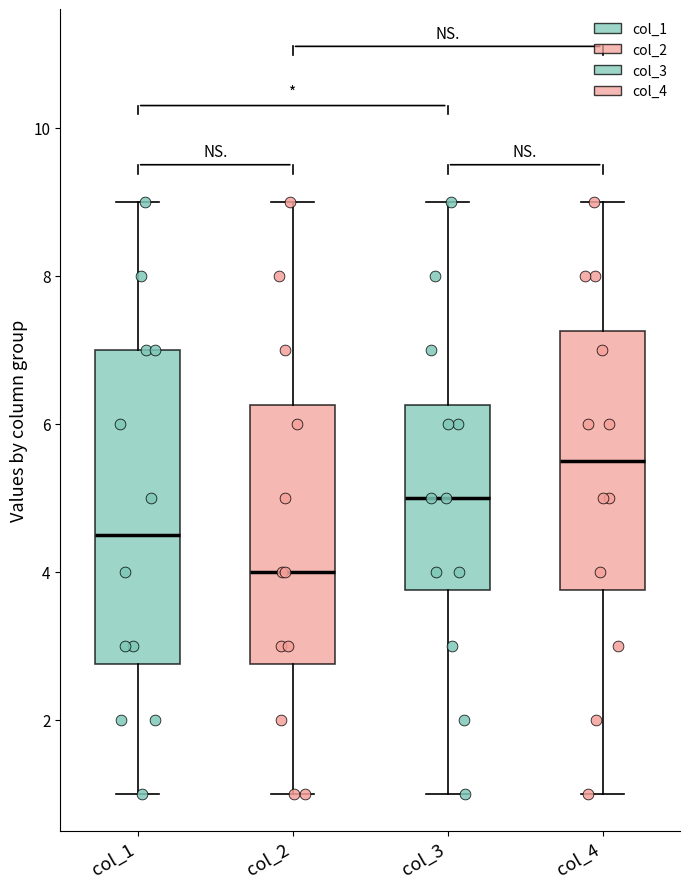

Reading left to right, read every box against the y-axis: the position of its median line, the range the box covers, and the ends of its whiskers. The values are not printed on the chart, so give them approximately, as read against the axis.

col_1: median 4.6, box 2.8 to 7.0, whiskers 1.0 to 9.0
col_2: median 4.0, box 2.8 to 6.2, whiskers 1.0 to 9.0
col_3: median 5.0, box 3.8 to 6.2, whiskers 1.0 to 9.0
col_4: median 5.6, box 3.8 to 7.2, whiskers 1.0 to 9.0